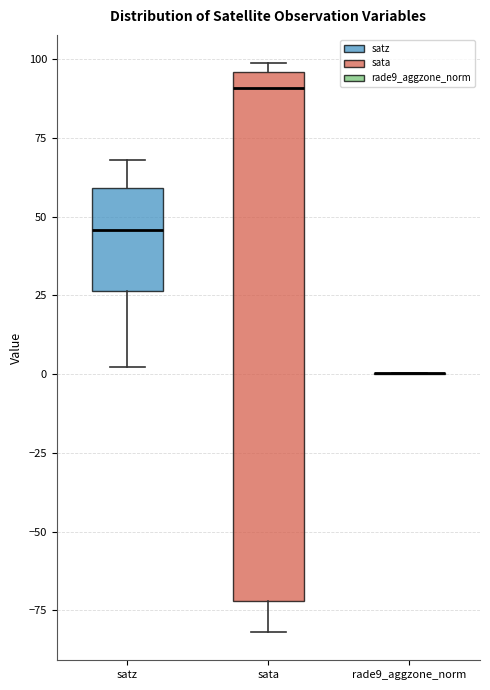

Reading left to right, read every box against the y-axis: the position of its median line, the range the box covers, and the ends of its whiskers. The values are not printed on the chart, so give them approximately, as read against the axis.

satz: median 45, box 25 to 60, whiskers 0 to 70
sata: median 90, box -70 to 95, whiskers -80 to 100
rade9_aggzone_norm: box collapsed to a line at 0, whiskers 0 to 0